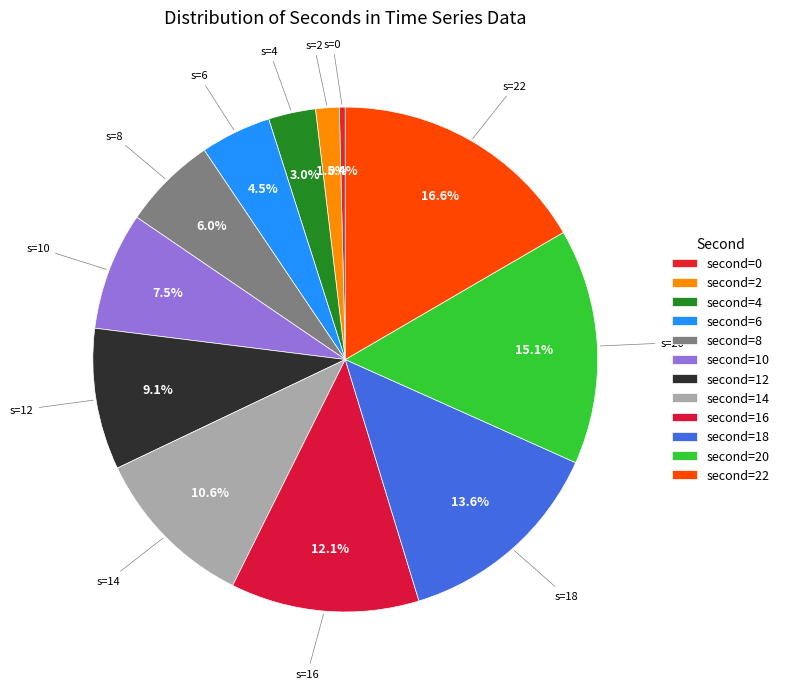

Rank the categories by value from lowest to highest.

second=0, second=2, second=4, second=6, second=8, second=10, second=12, second=14, second=16, second=18, second=20, second=22